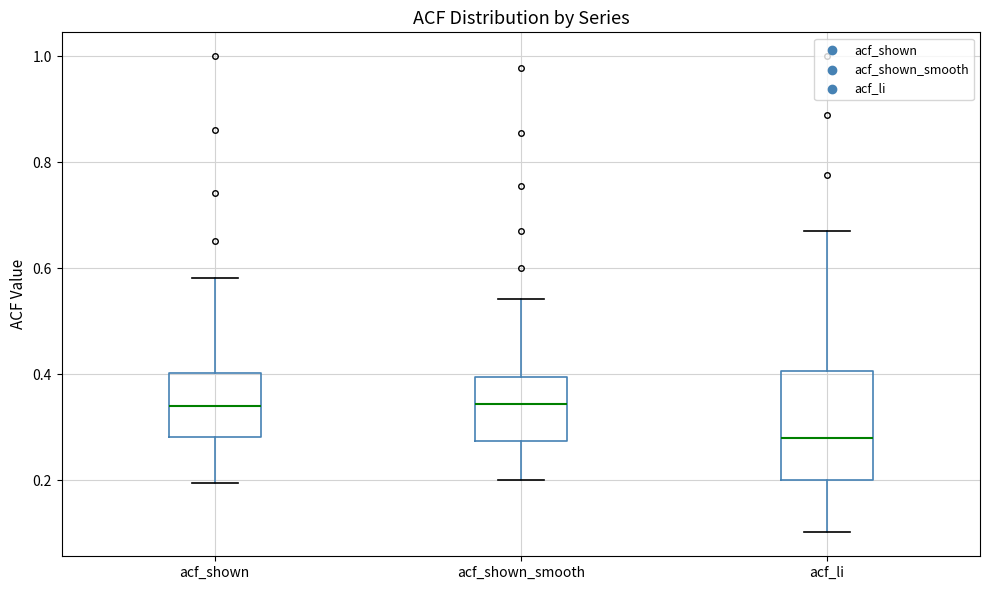

Where is the lower edge of the box for acf_li on the y-axis? The values are not printed on the chart, so give them approximately, as read against the axis.

0.20